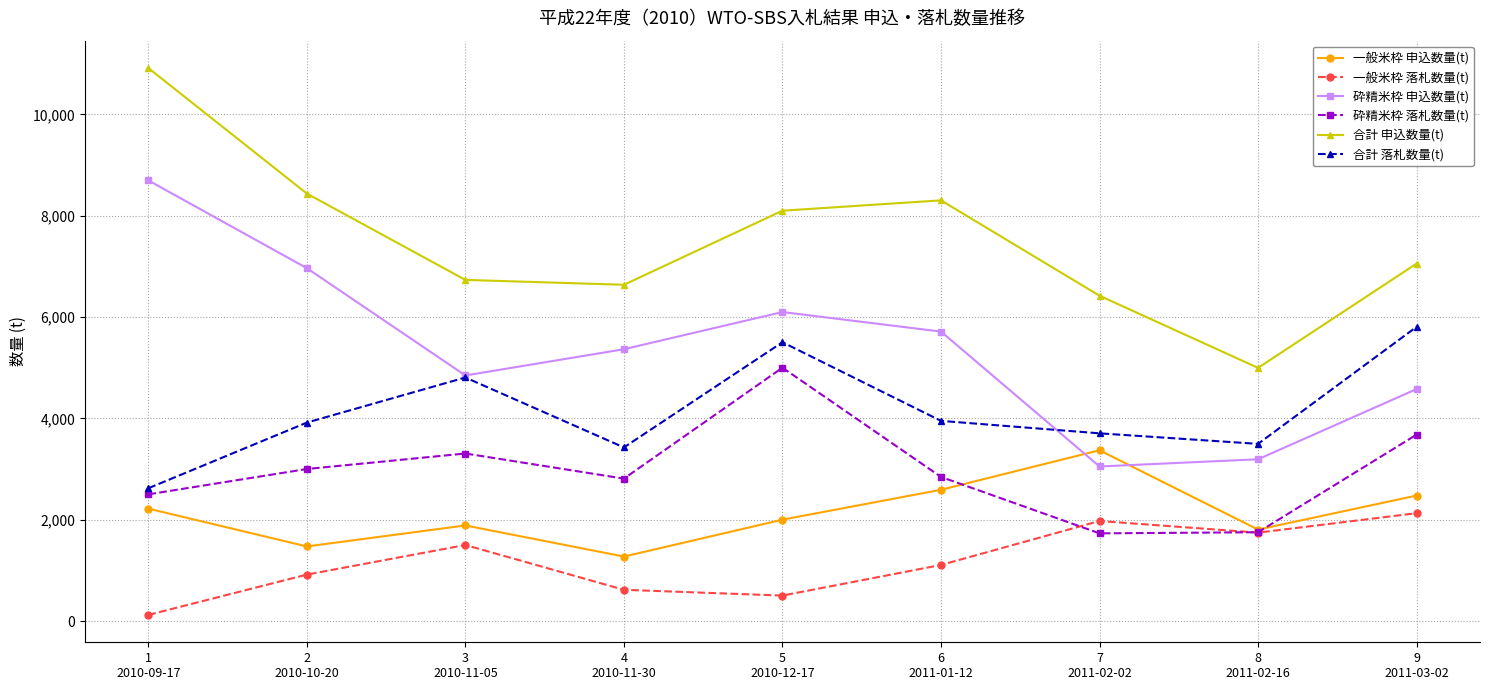

Where is 合計 落札数量(t) nearest to the value 4213?

6
2011-01-12